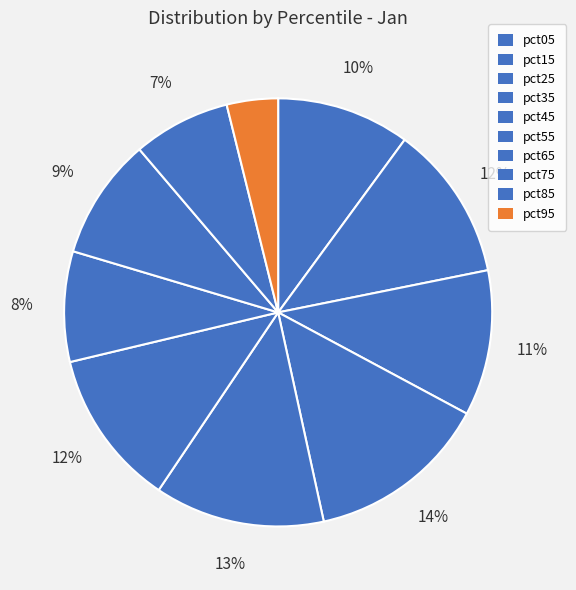

To the nearest percent, what is the average slice percentage?

10%